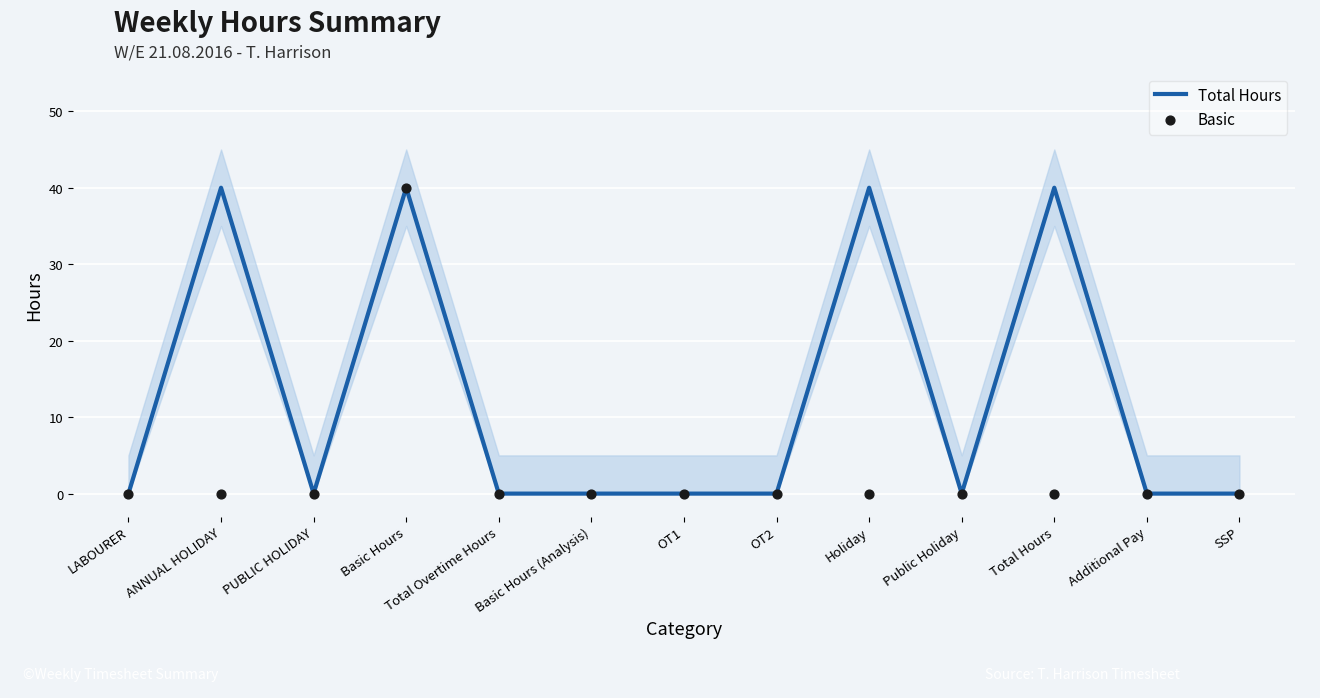

At how many categories does at least one series exceed 38?

4